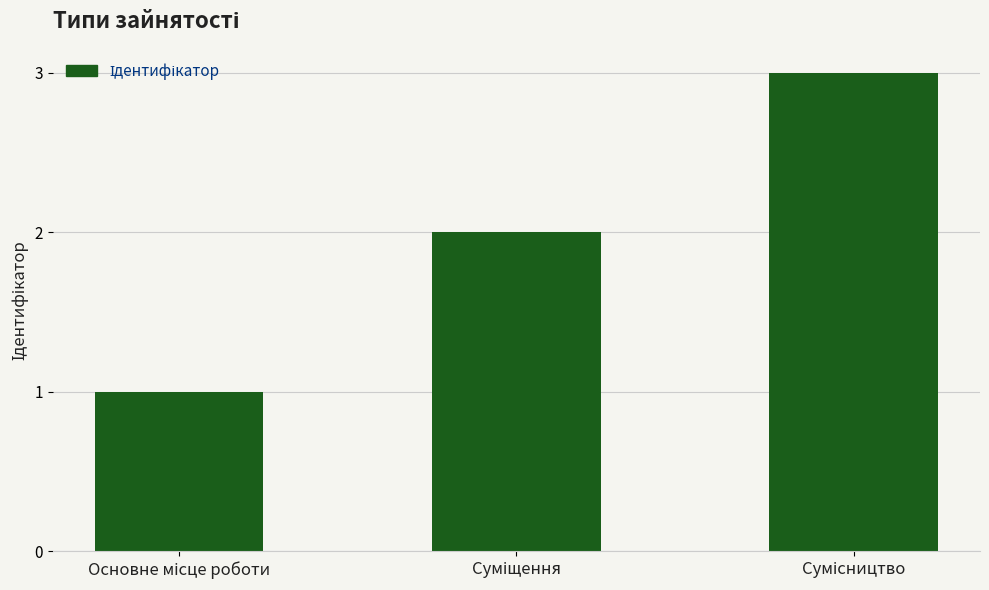

What is the sum of all values?

6